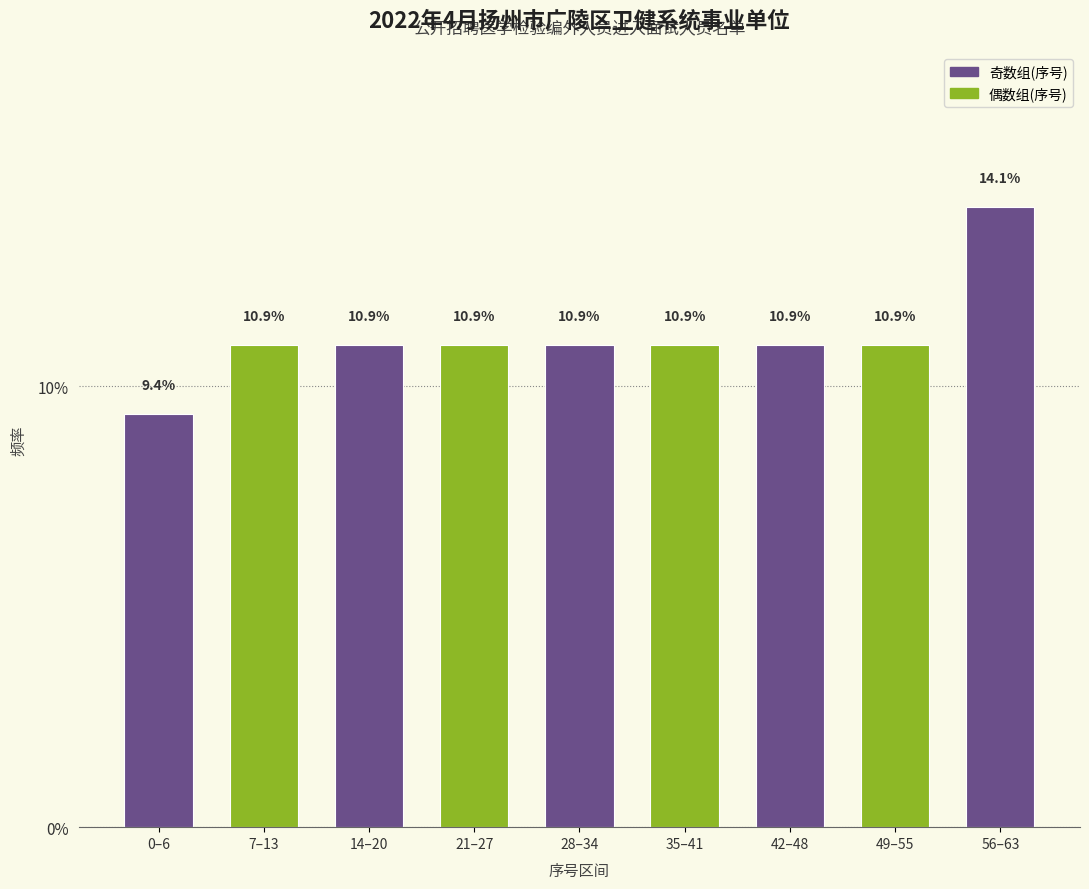

Reading right to left, what are all the values shown in this chart?

56–63=14.1	49–55=10.9	42–48=10.9	35–41=10.9	28–34=10.9	21–27=10.9	14–20=10.9	7–13=10.9	0–6=9.4